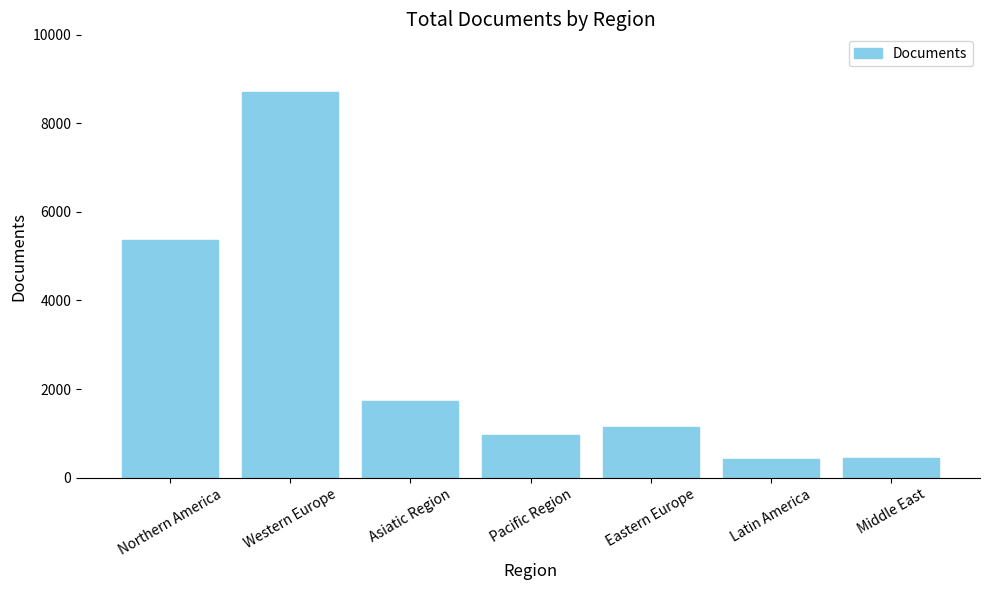

What is the change in value from Northern America to Pacific Region?

-4411